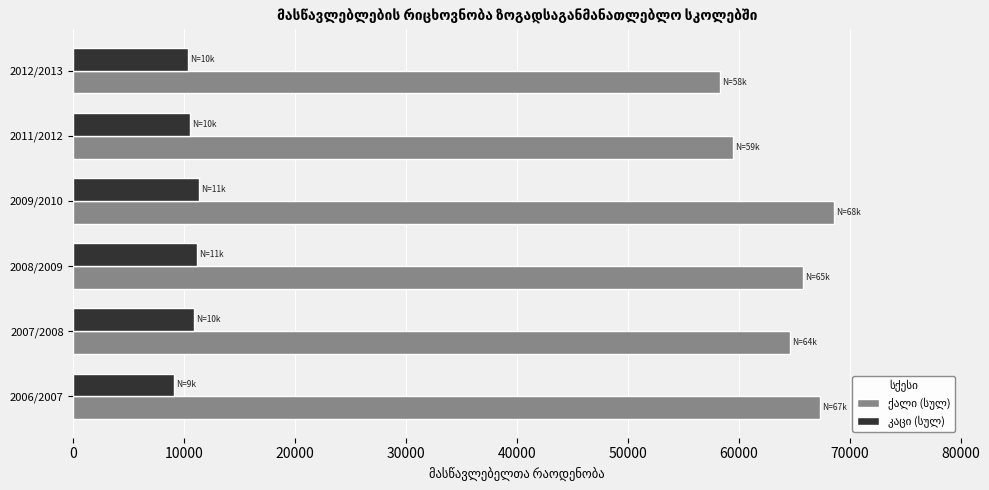

At how many categories does at least one series exceed 62537?

4